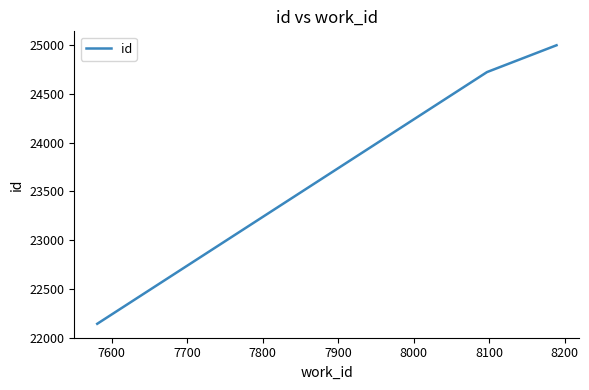

What is the greatest value displayed?

24999